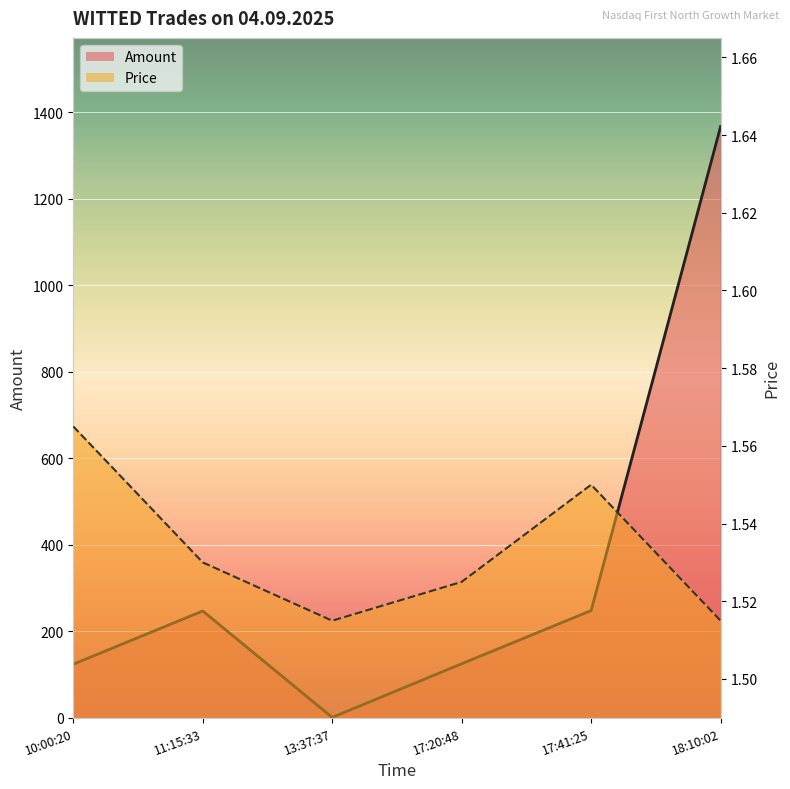

The value of Amount (line) at 10:00:20 is 124.0. True or false?

True